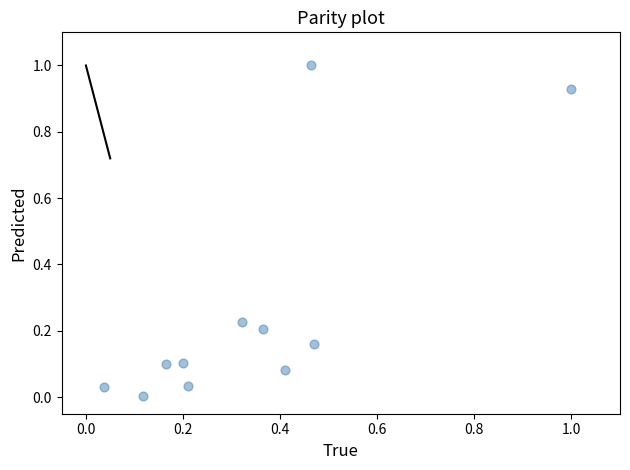

What is the average X value?

0.3